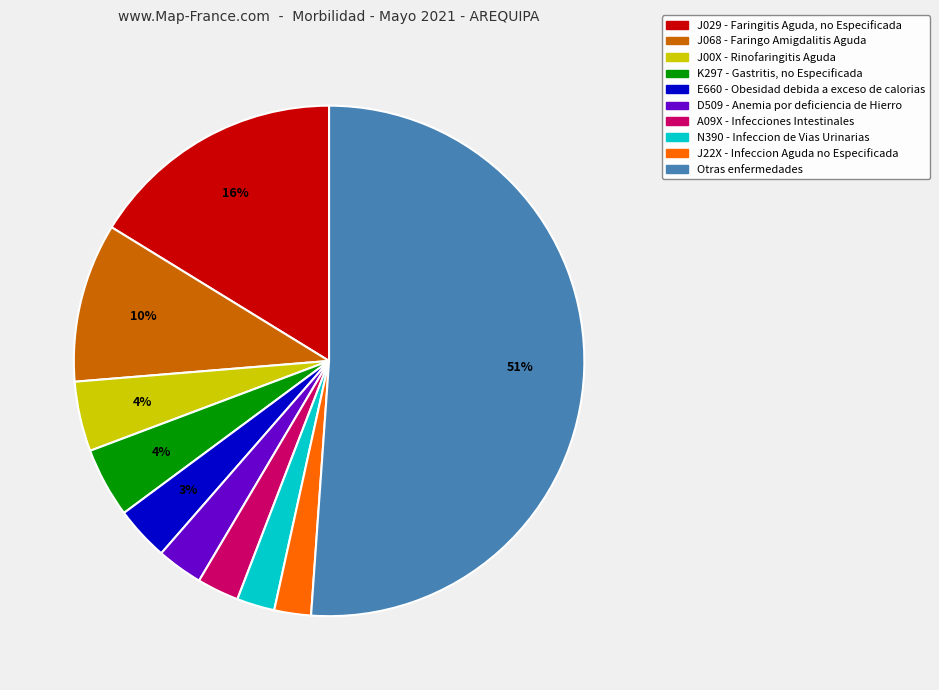

Do N390 - Infeccion de Vias Urinarias and E660 - Obesidad debida a exceso de calorias together represent more than half of the pie?

No